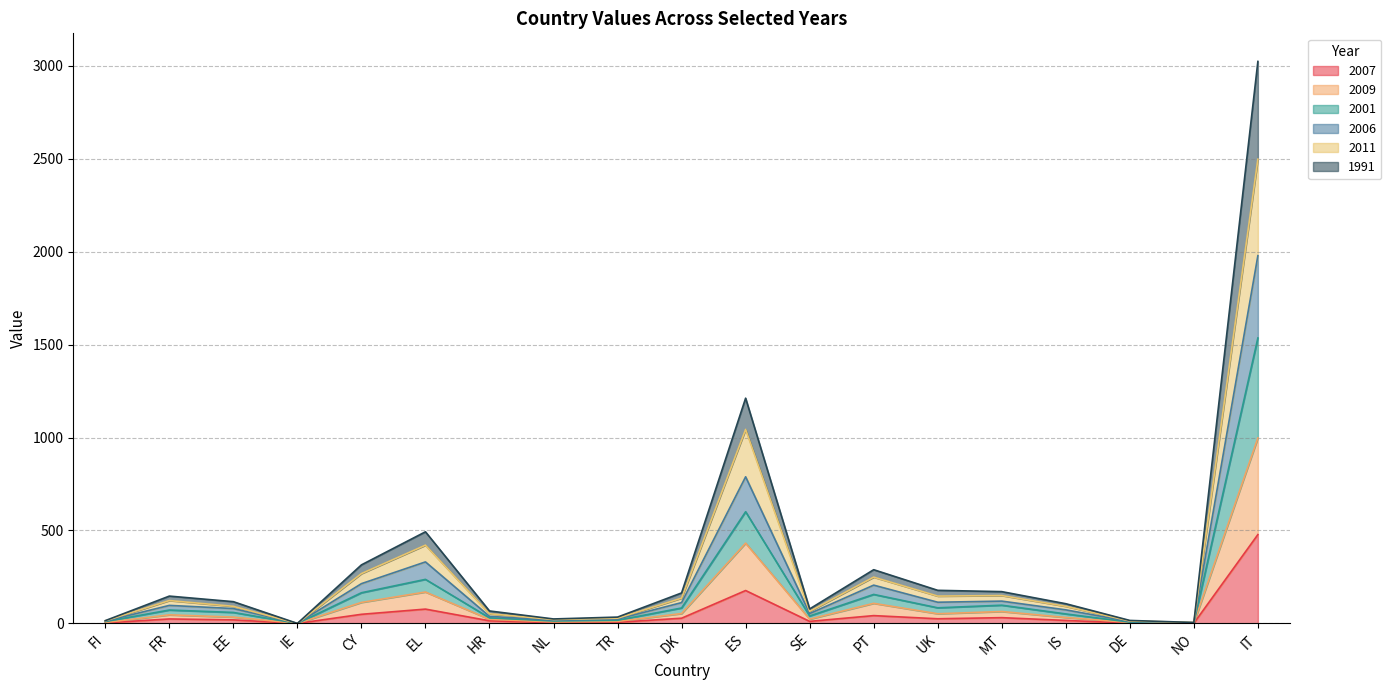

What are all the series names shown in the legend?

2007, 2009, 2001, 2006, 2011, 1991